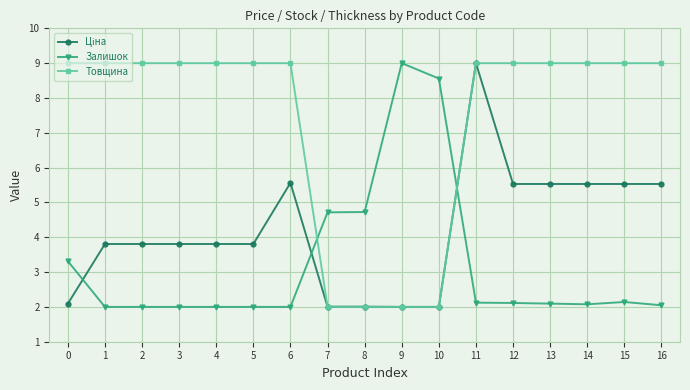

What is the smallest value displayed?

2.0